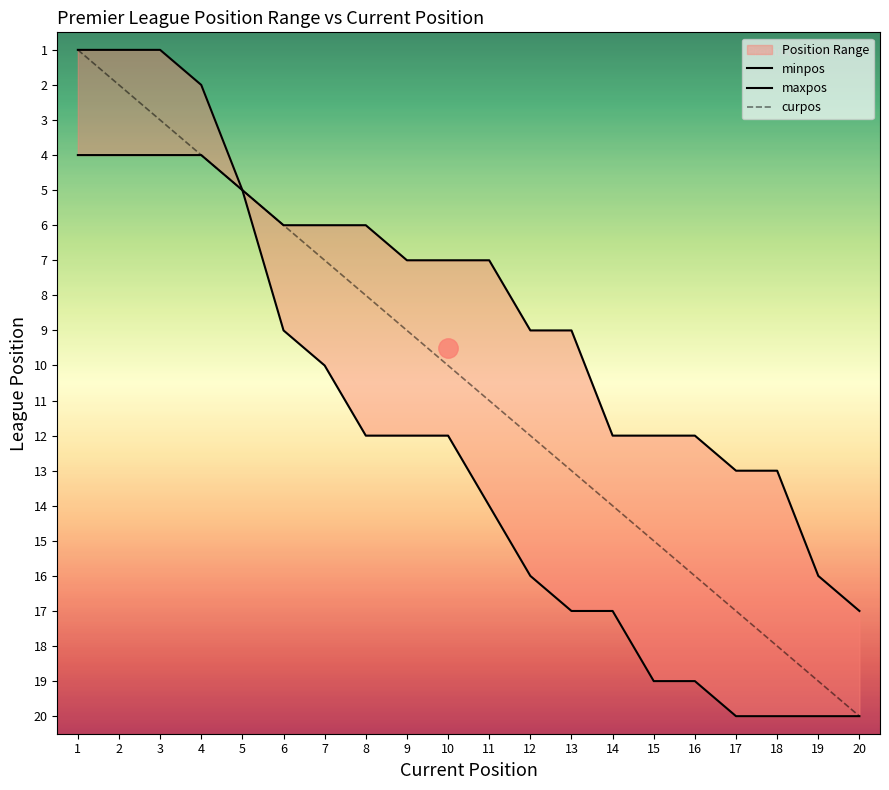

What is the minimum value for curpos?

1